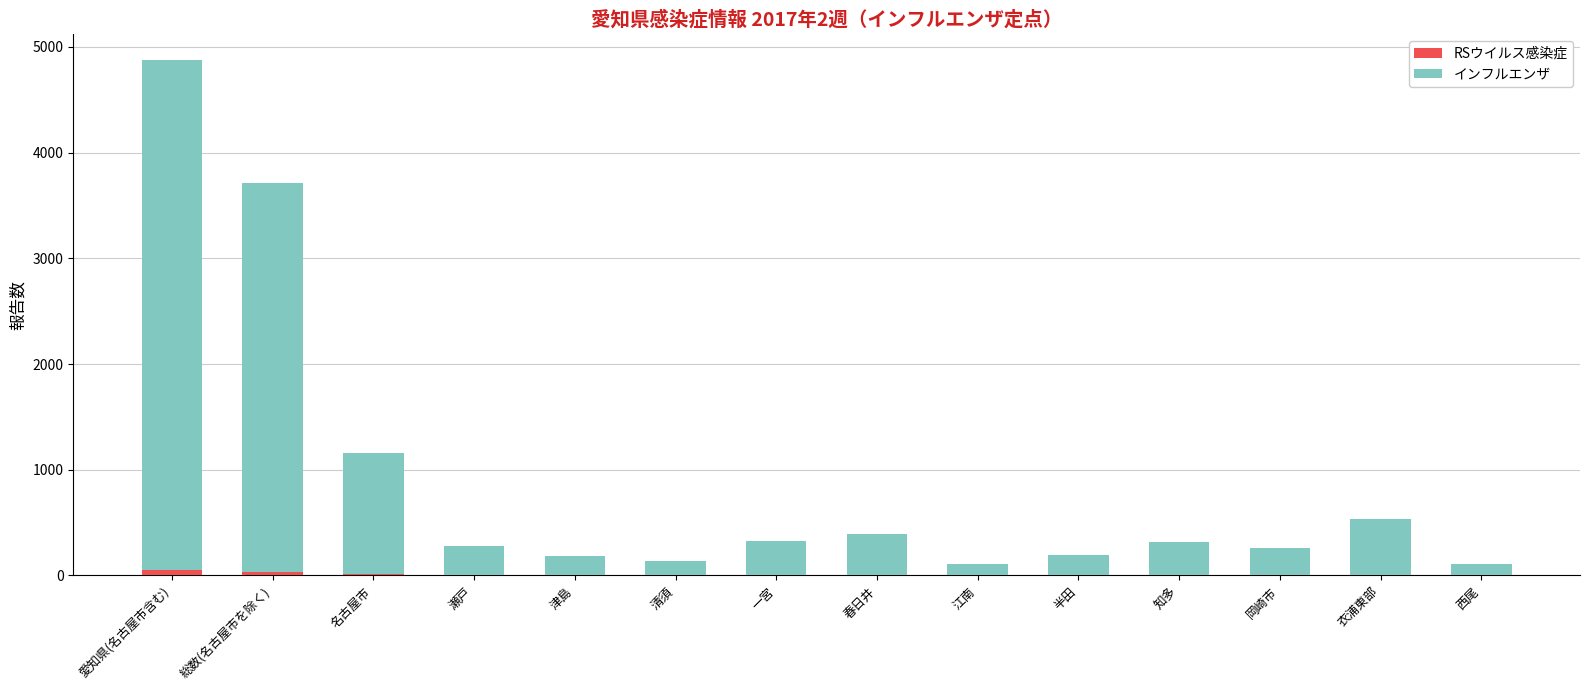

What are all the series names shown in the legend?

RSウイルス感染症, インフルエンザ